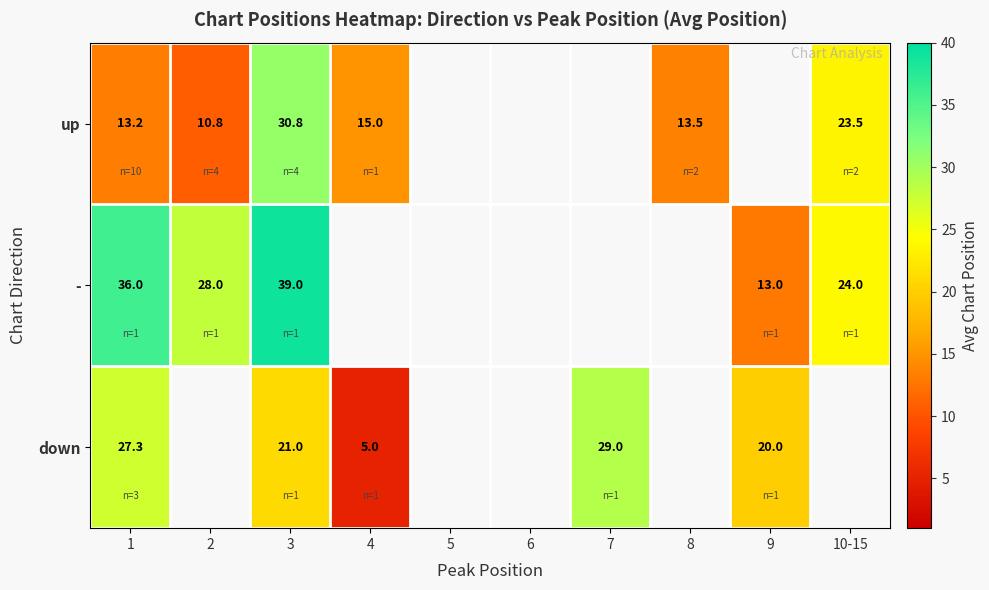

At which category does the chart reach its peak across all series?

3